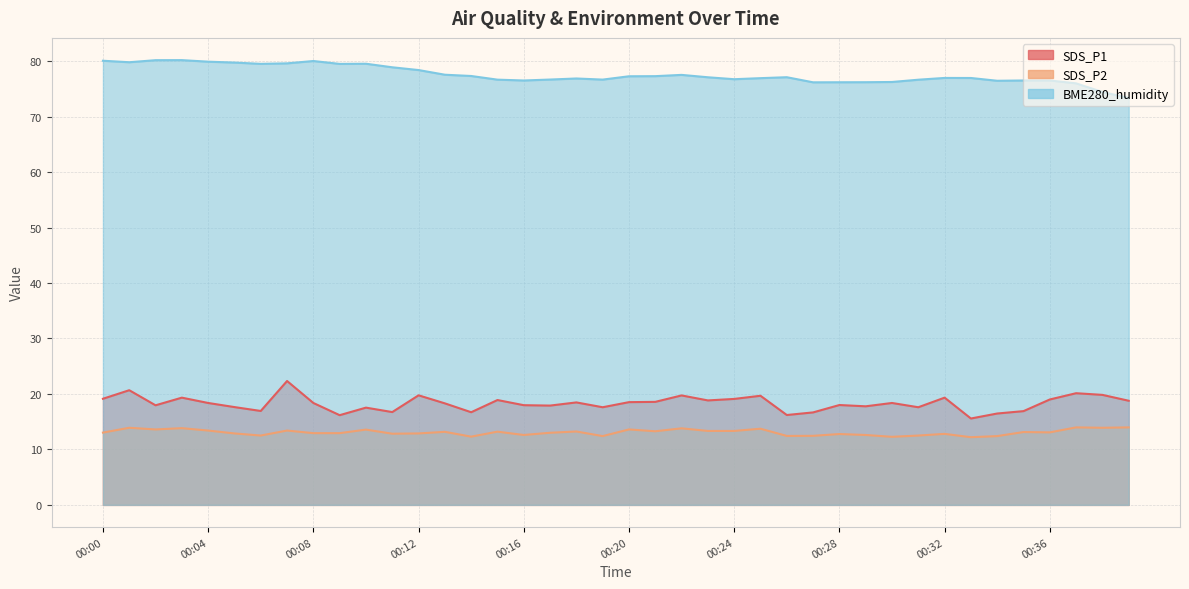

How many data points in SDS_P1 are above 18?

22